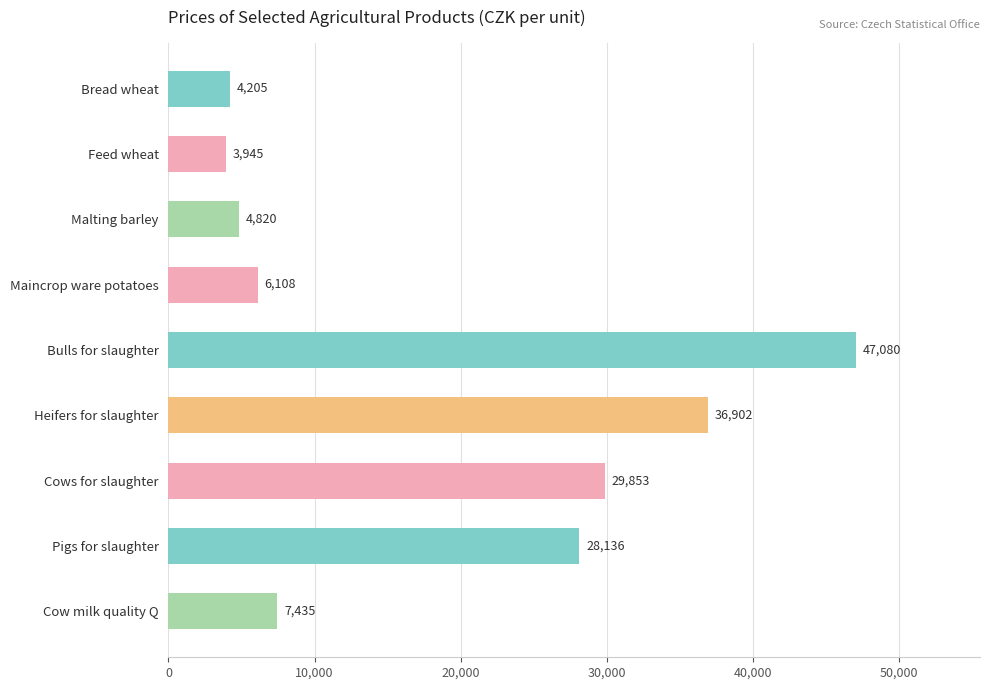

What is the average value?

18720